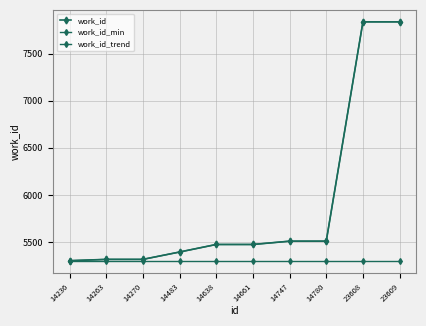

True or false: work_id_trend and work_id_min intersect in this chart.

False